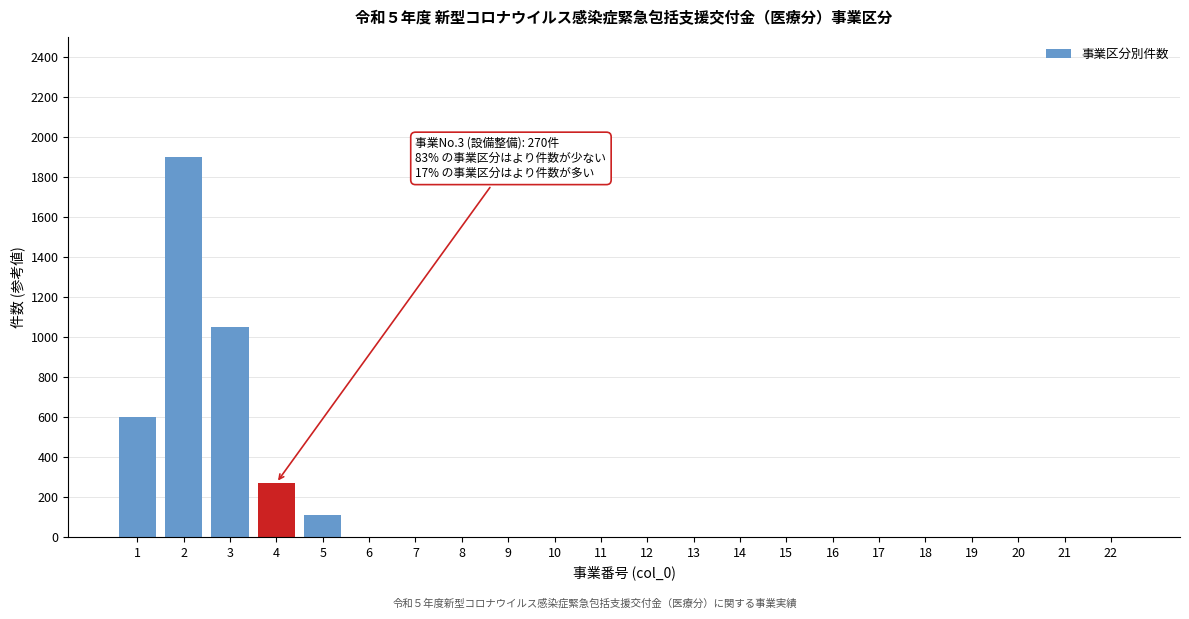

Reading left to right, transcribe all the data shown in this chart.

1=600	2=1900	3=1050	4=270	5=110	6=0	7=0	8=0	9=0	10=0	11=0	12=0	13=0	14=0	15=0	16=0	17=0	18=0	19=0	20=0	21=0	22=0